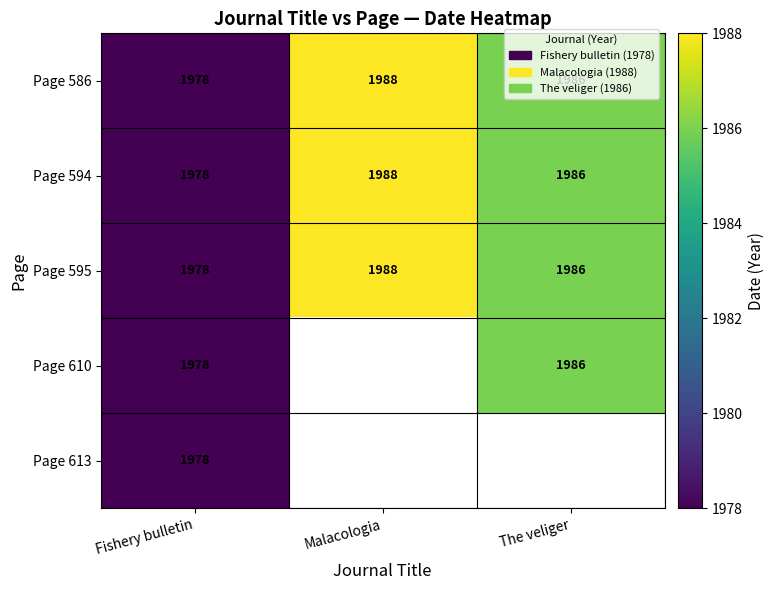

At which category does the chart reach its minimum across all series?

Fishery bulletin